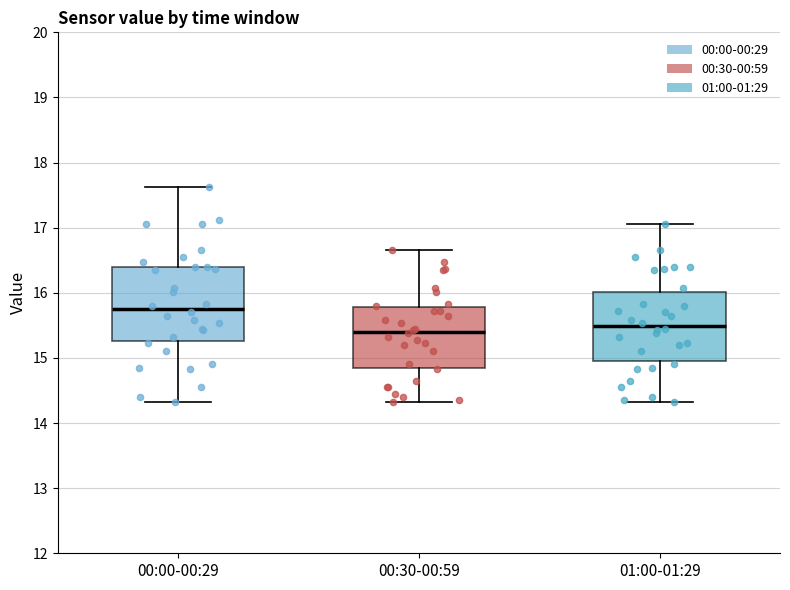

Where does the lower whisker of the box for 00:30-00:59 end on the y-axis? The values are not printed on the chart, so give them approximately, as read against the axis.

14.3